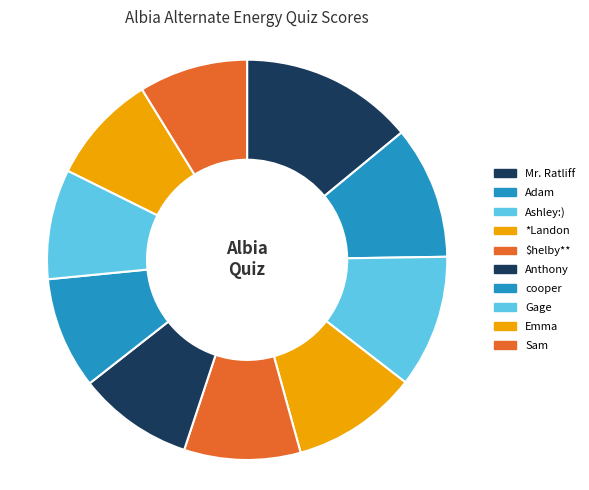

Which category has the smallest portion of the pie?

Sam